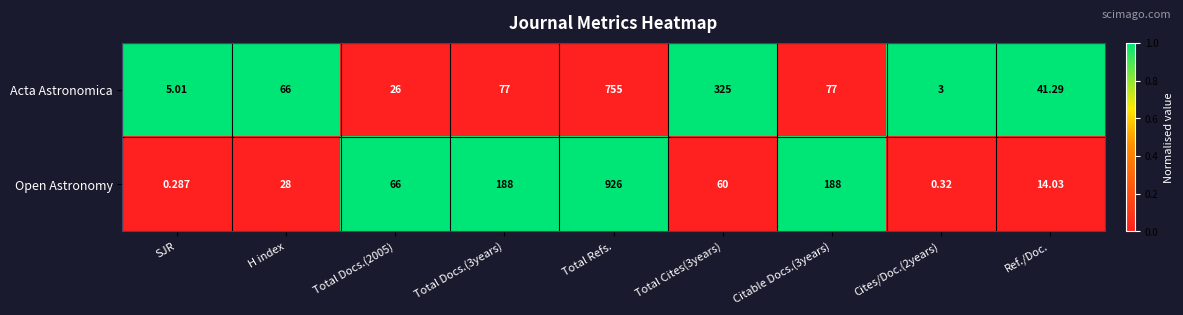

Which category has the highest value in the Open Astronomy series?

Total Refs.